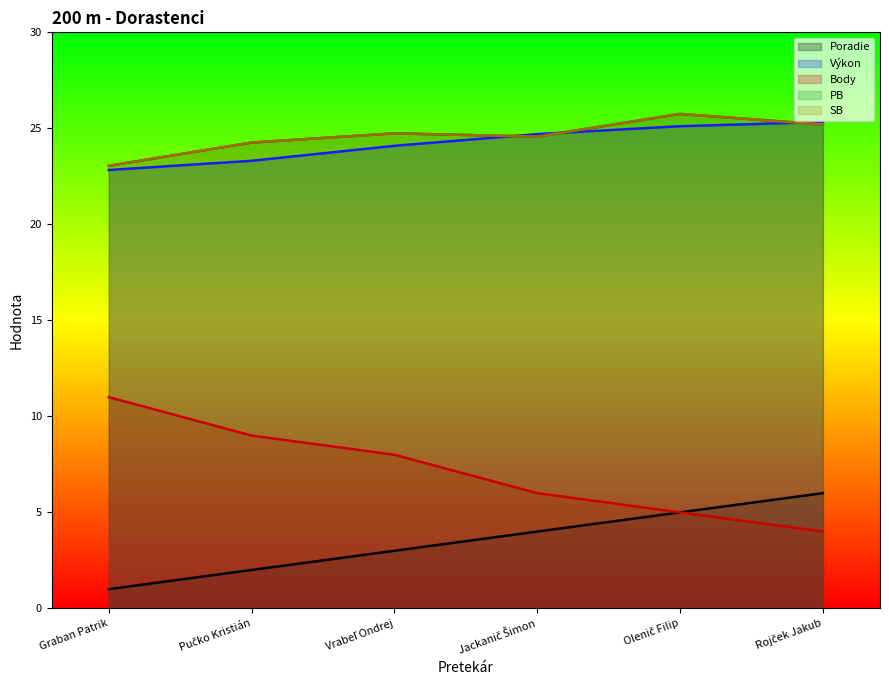

Where is the first local maximum for PB?

Vrabeľ Ondrej